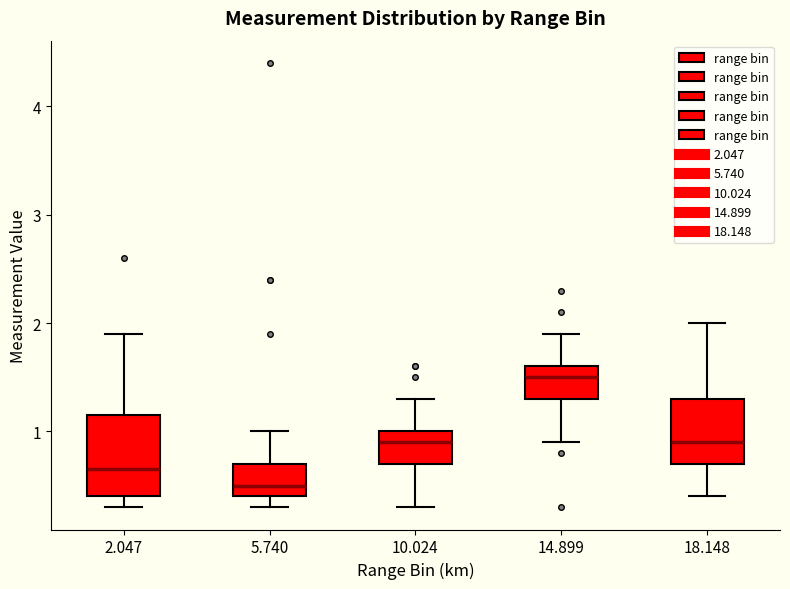

Reading left to right, read every box against the y-axis: the position of its median line, the range the box covers, and the ends of its whiskers. The values are not printed on the chart, so give them approximately, as read against the axis.

2.047: median 0.7, box 0.4 to 1.2, whiskers 0.3 to 1.9
5.740: median 0.5, box 0.4 to 0.7, whiskers 0.3 to 1.0
10.024: median 0.9, box 0.7 to 1.0, whiskers 0.3 to 1.3
14.899: median 1.5, box 1.3 to 1.6, whiskers 0.9 to 1.9
18.148: median 0.9, box 0.7 to 1.3, whiskers 0.4 to 2.0